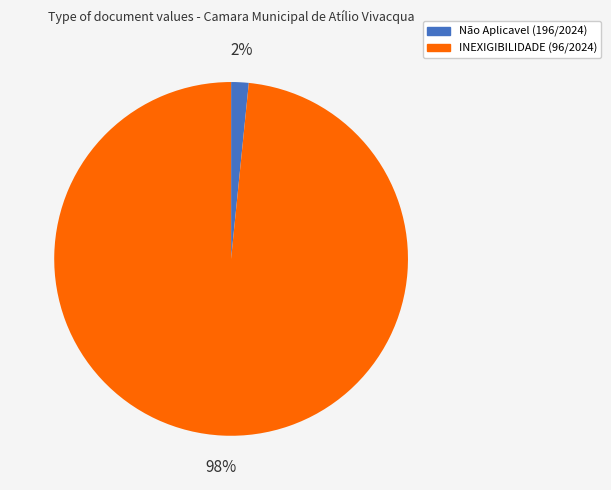

What is the smallest slice in the pie chart?

Não Aplicavel (196/2024)